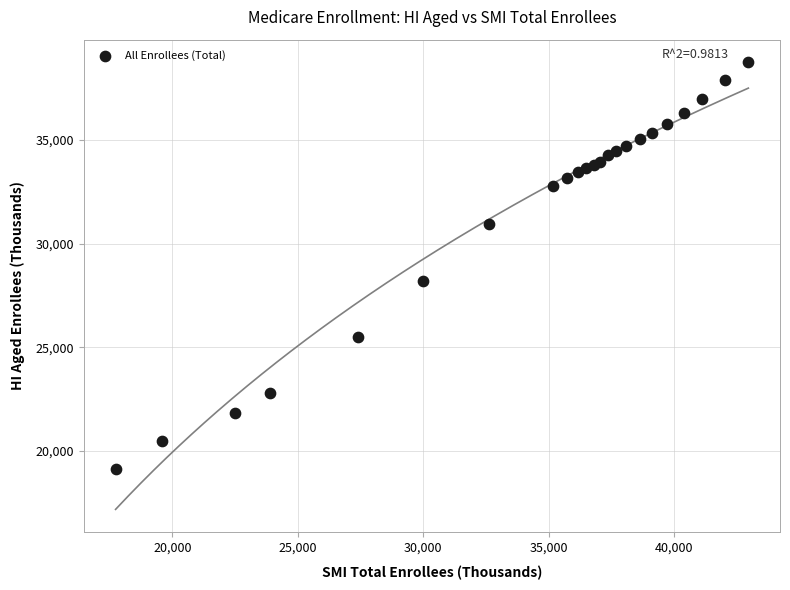

What Y value in the scatter plot is closest to 28937?

28176